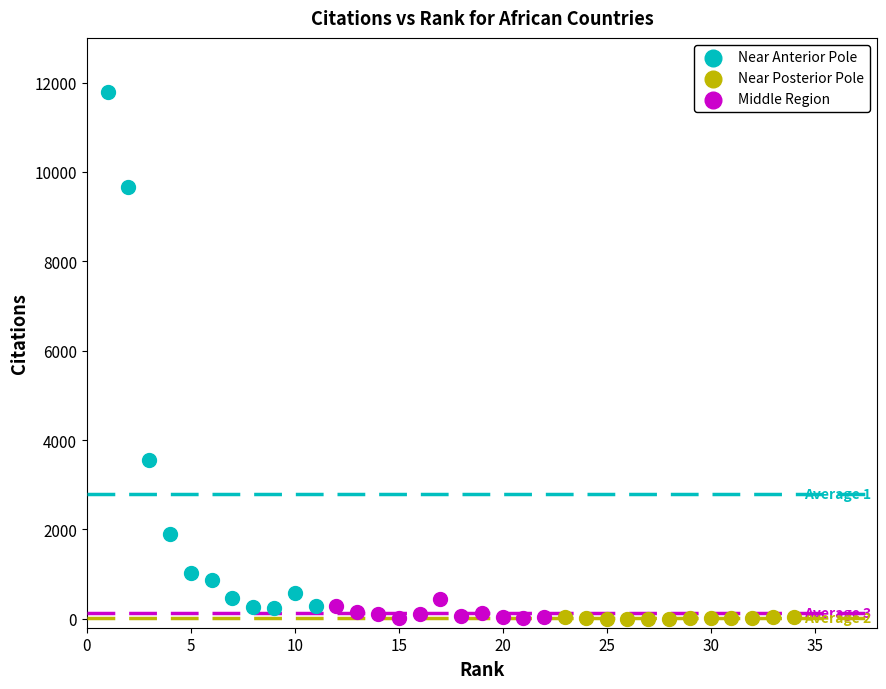

Which series has the widest spread of Y values?

Near Anterior Pole